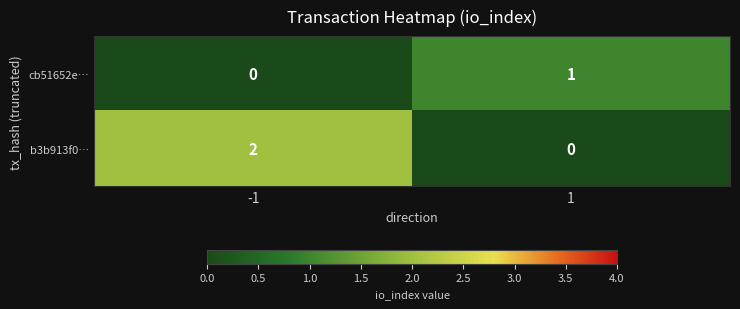

Between -1 and 1, which series saw the biggest shift?

b3b913f0…